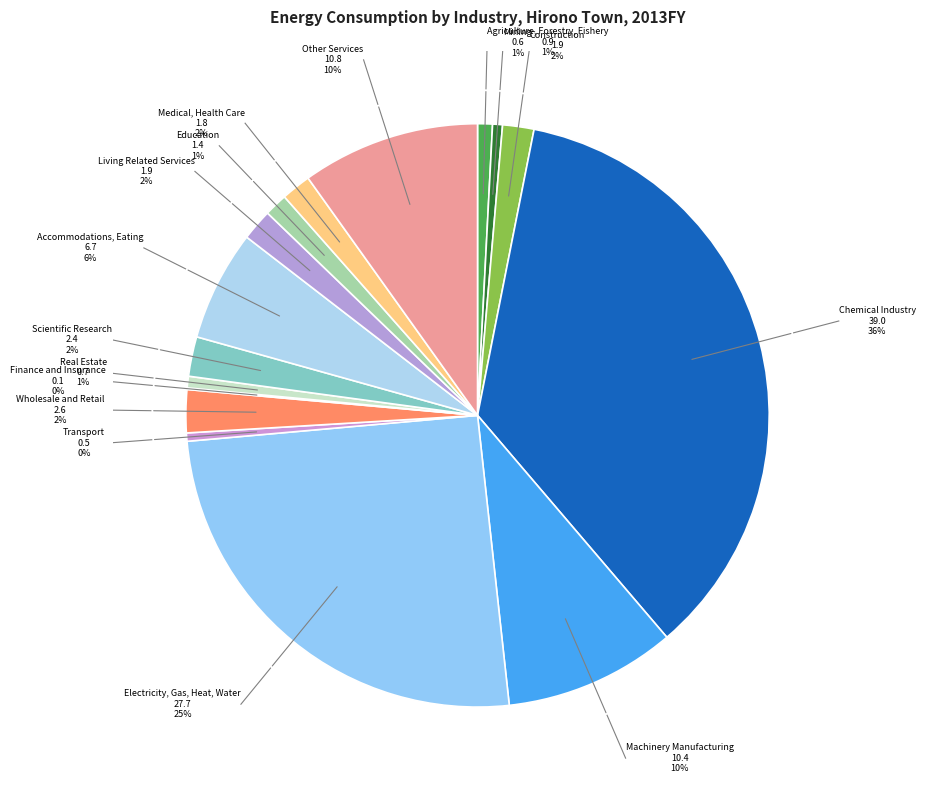

Rank the categories by value from lowest to highest.

Finance and Insurance, Transport, Mining, Real Estate, Agriculture, Forestry, Fishery, Education, Medical, Health Care, Construction, Living Related Services, Scientific Research, Wholesale and Retail, Accommodations, Eating, Machinery Manufacturing, Other Services, Electricity, Gas, Heat, Water, Chemical Industry